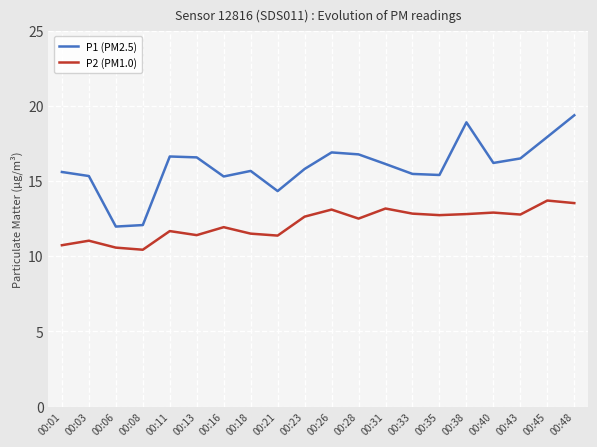

True or false: P1 (PM2.5) and P2 (PM1.0) cross at least once.

False